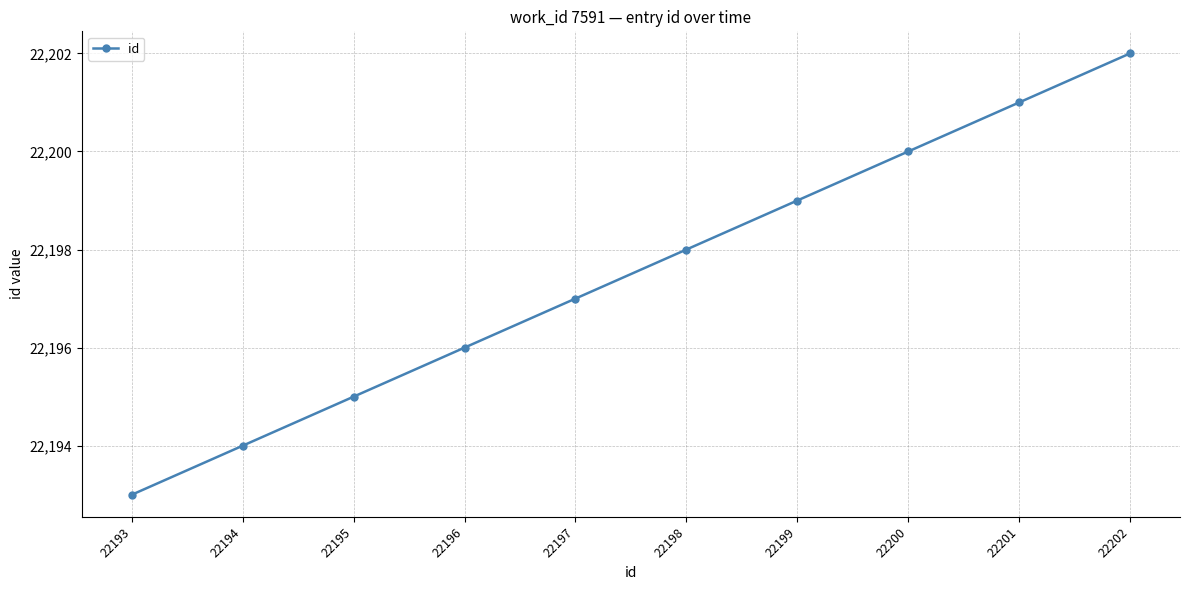

True or false: the data shows 22202 at 22202.

True